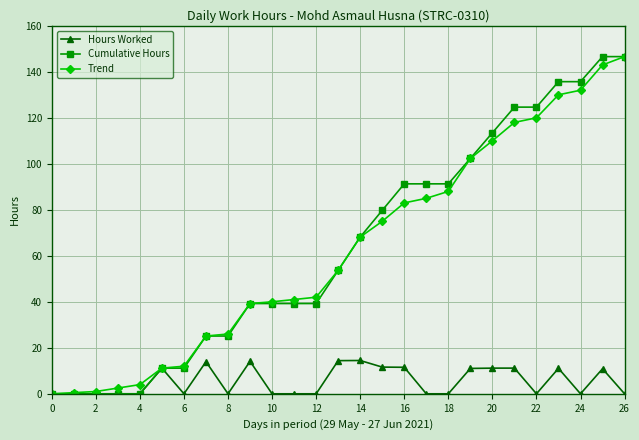

True or false: Hours Worked has more than 1 interior local peaks.

True